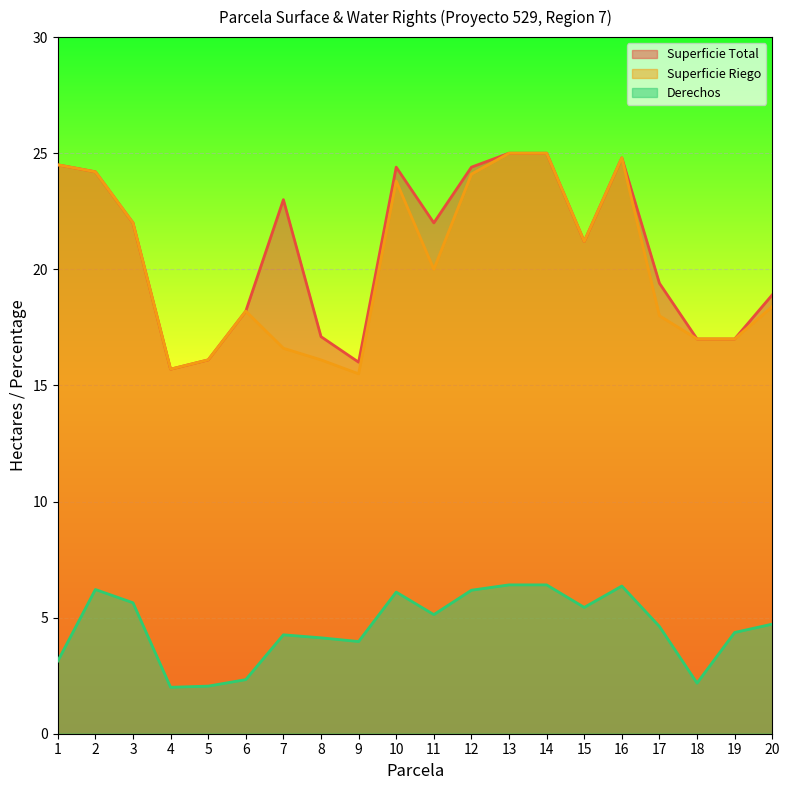

At which category does Derechos reach its first local valley?

4